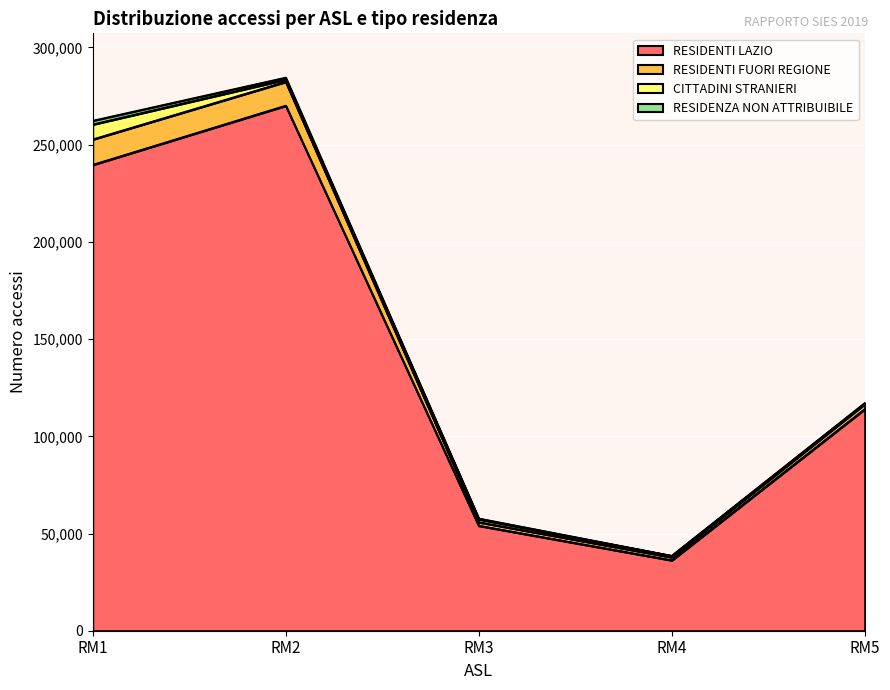

Which label corresponds to the largest value in the chart?

RM2